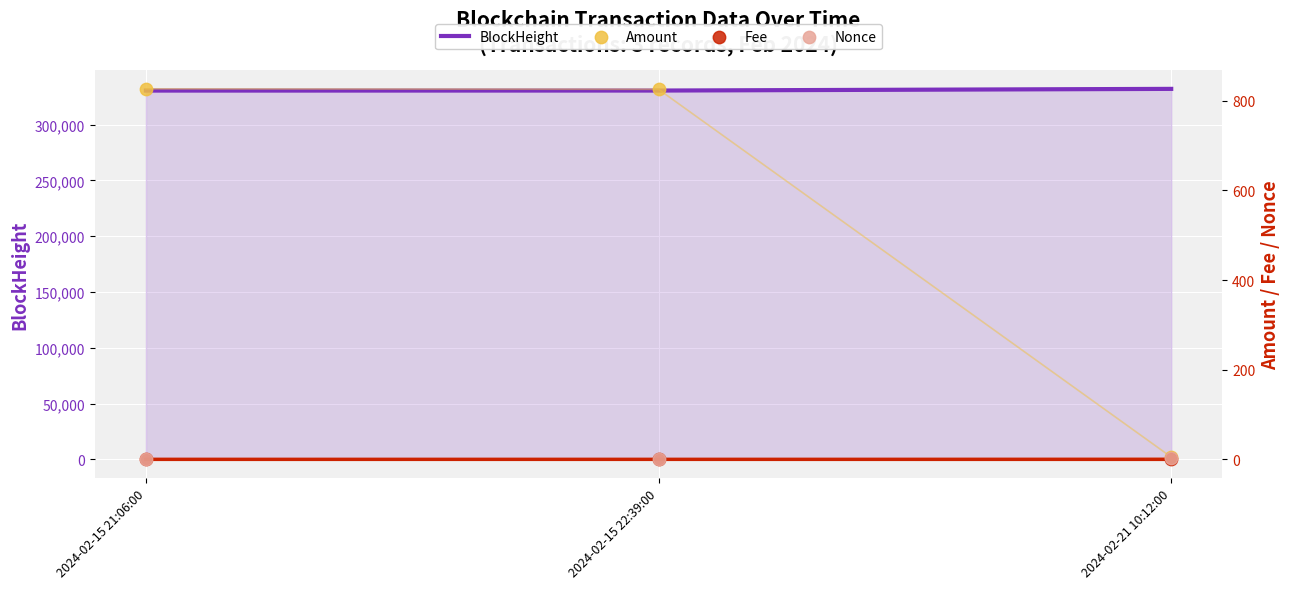

Which series reaches the maximum Y coordinate?

BlockHeight